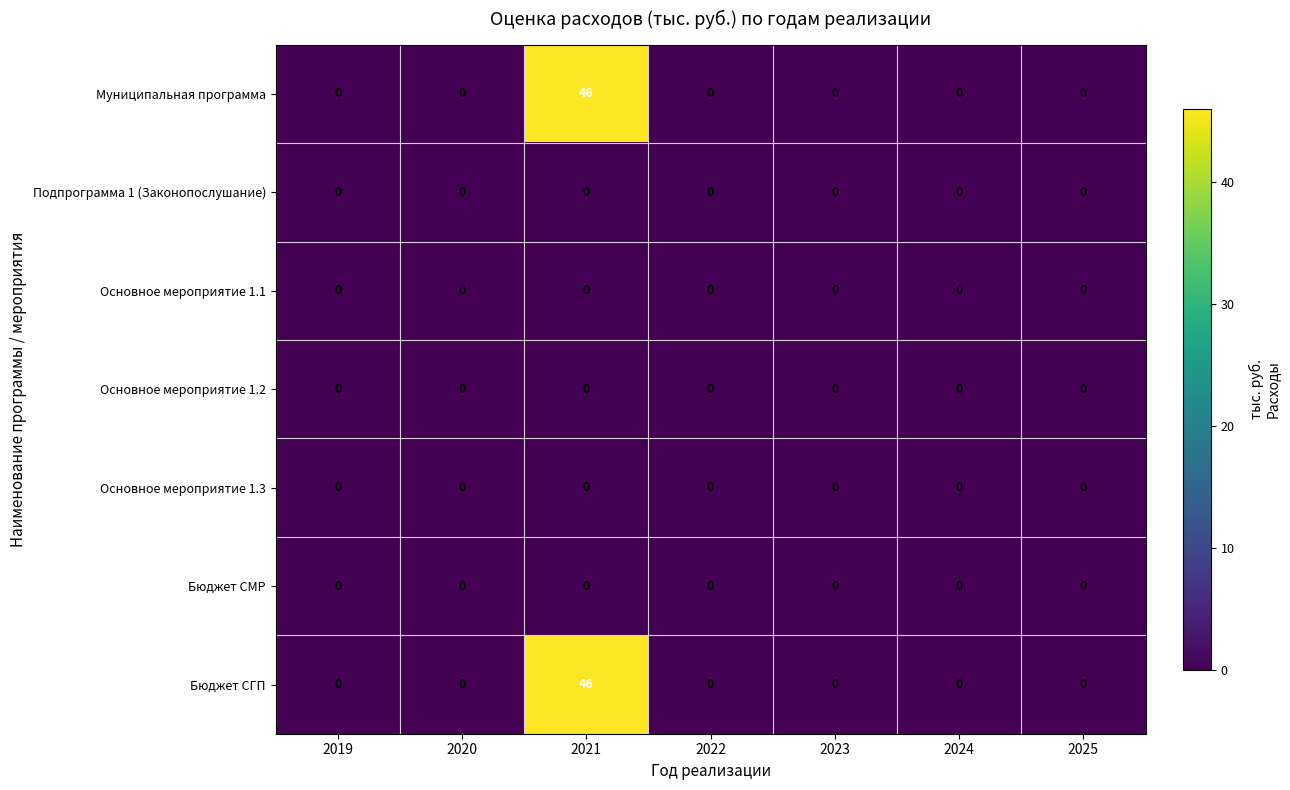

Is it true that Основное мероприятие 1.3 equals 0 at 2021?

True